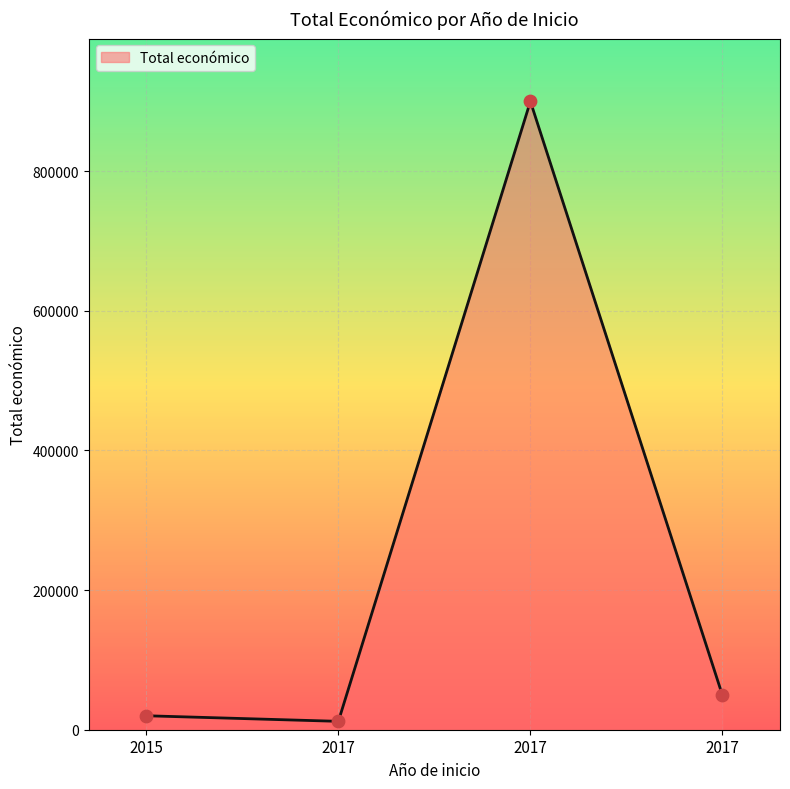

What is the ratio of the value at 2017 to the value at 2015?

2.5